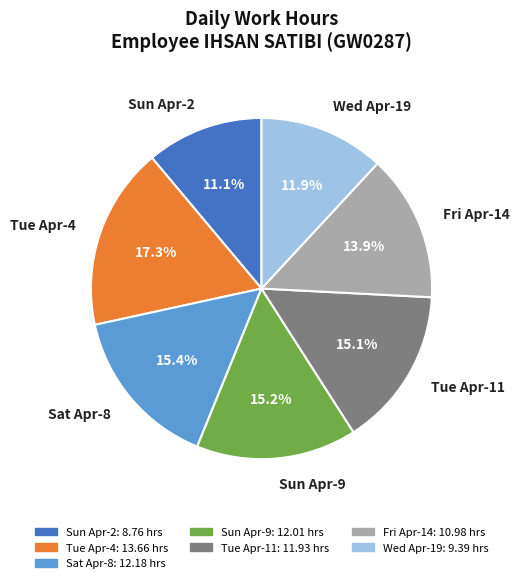

What percentage is the Sun Apr-9 slice, to the nearest percent?

15%